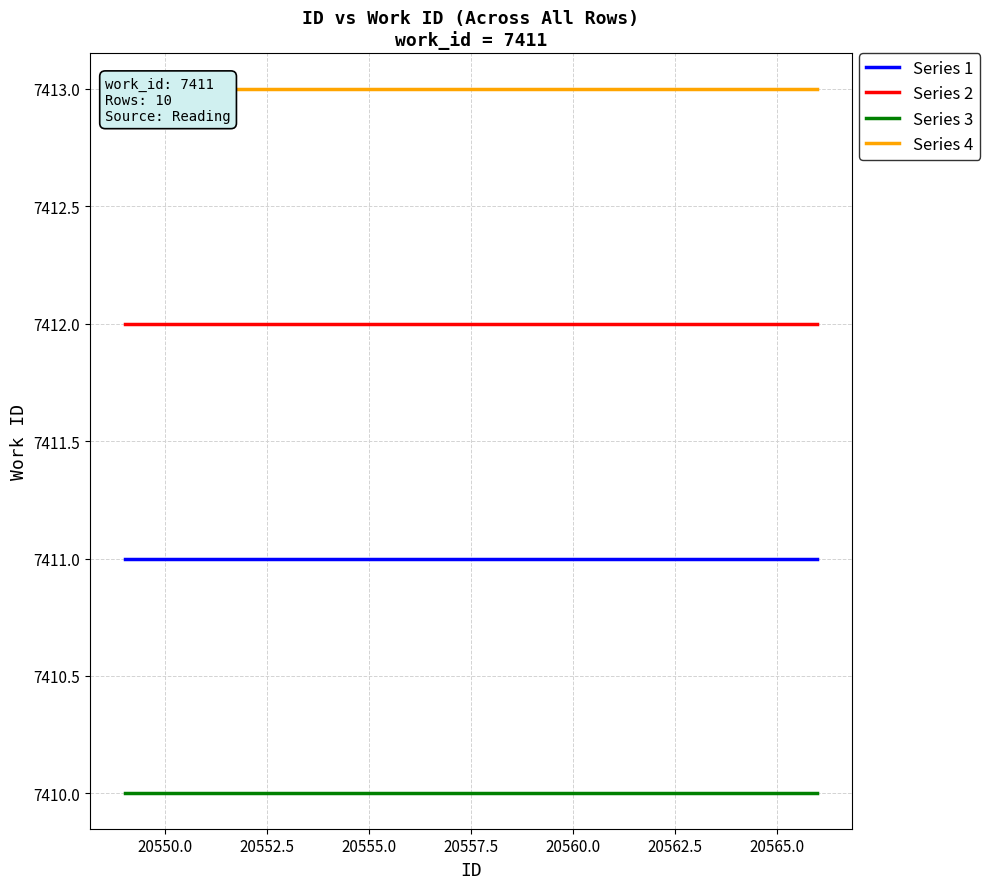

True or false: Series 1 and Series 2 cross at least once.

False